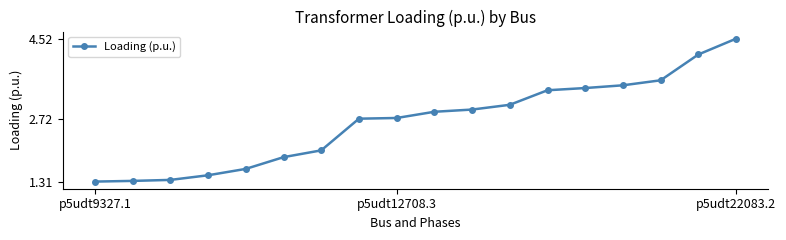

What is the greatest value displayed?

4.5